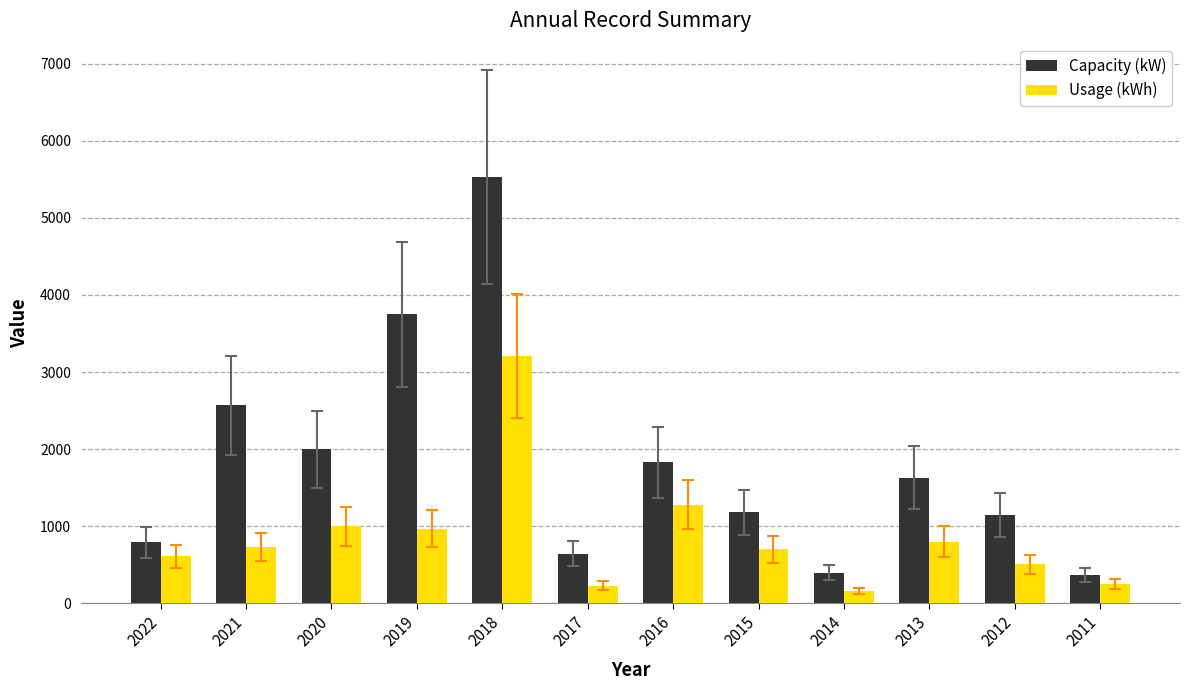

What is the value of the Capacity (kW) bar at the 8th from the left?

1180